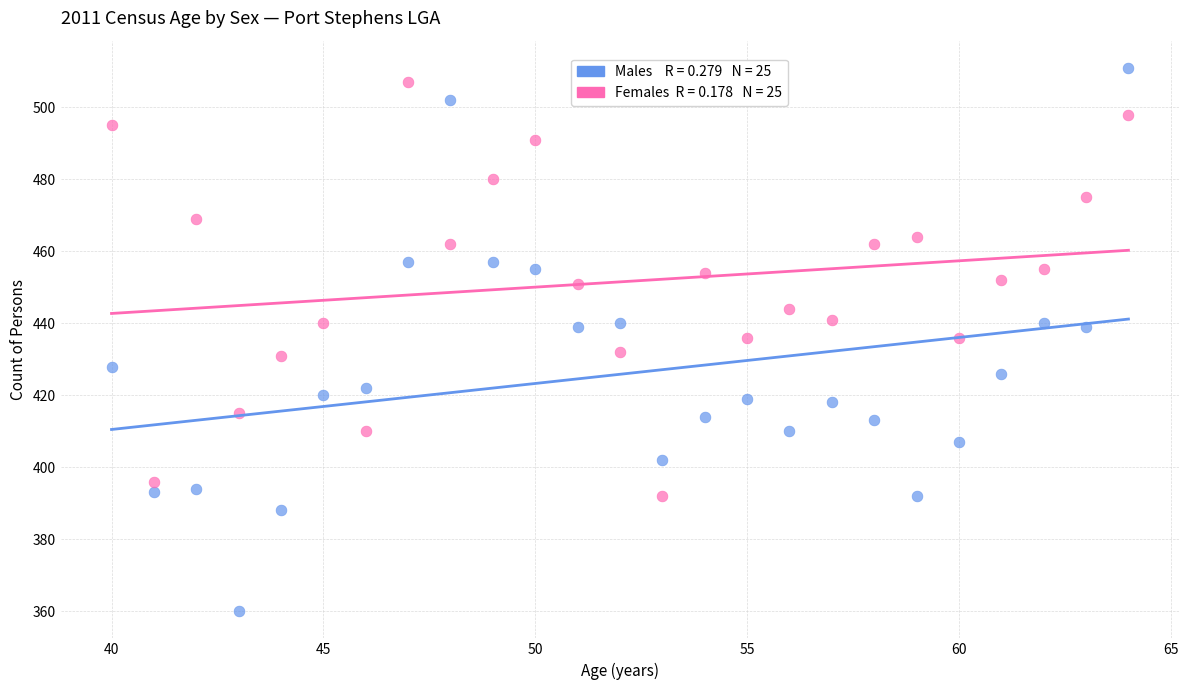

Across all data points, what is the range of Y values (max minus min)?

151